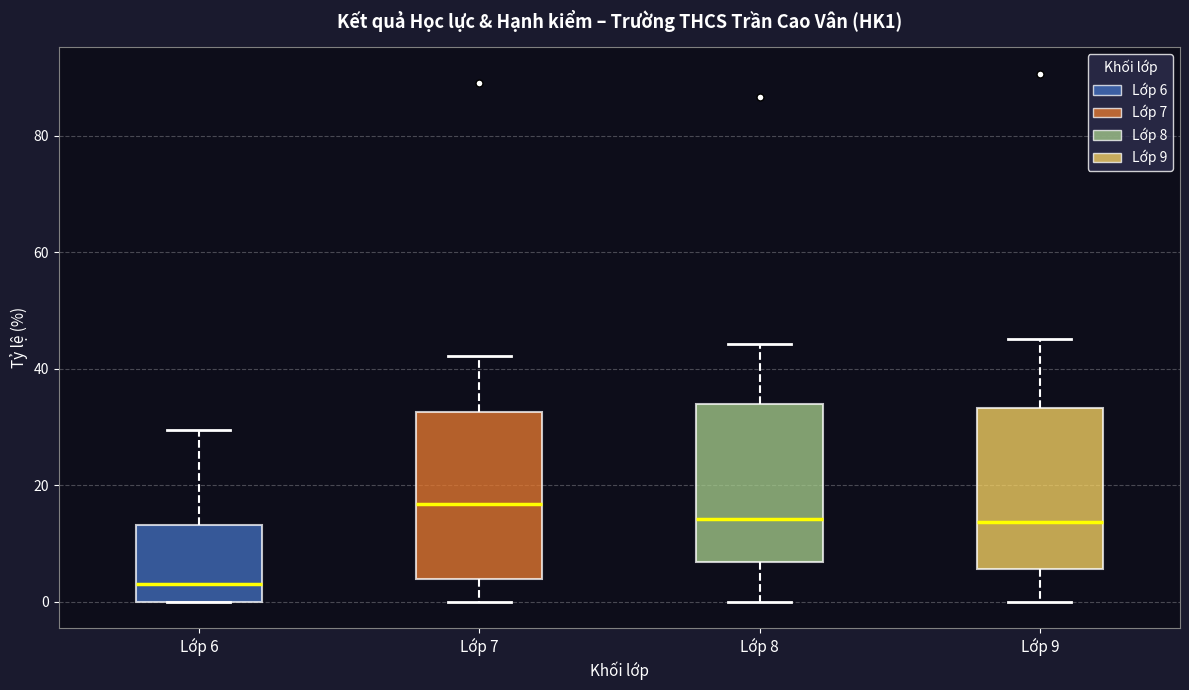

Where does the lower whisker of the box for Lớp 8 end on the y-axis? The values are not printed on the chart, so give them approximately, as read against the axis.

0